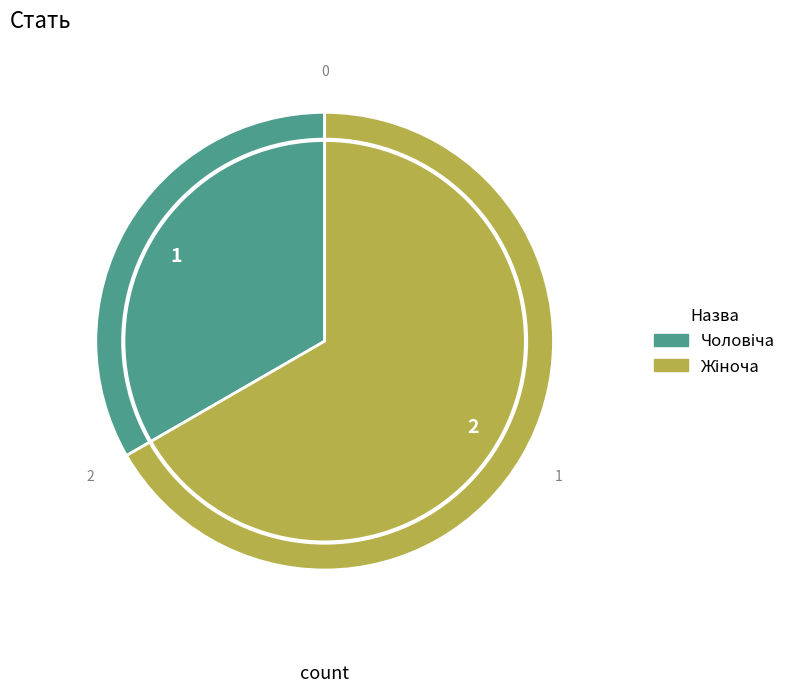

Does any single category account for the majority?

Yes